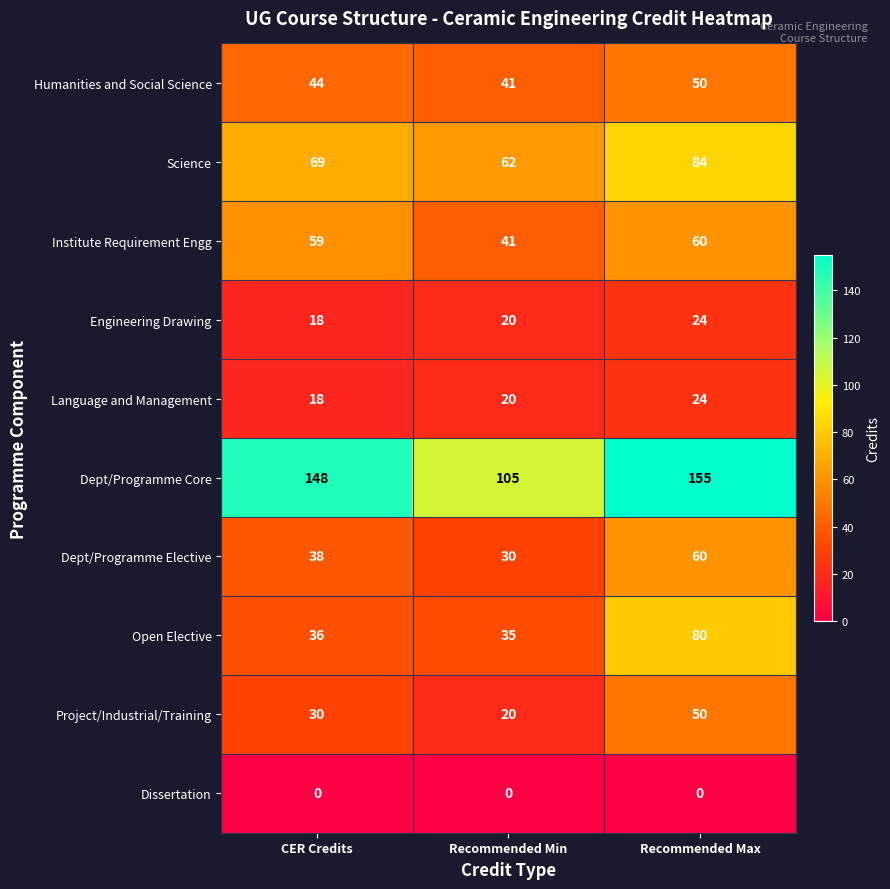

What is the sum of the Open Elective values at CER Credits and Recommended Max?

116